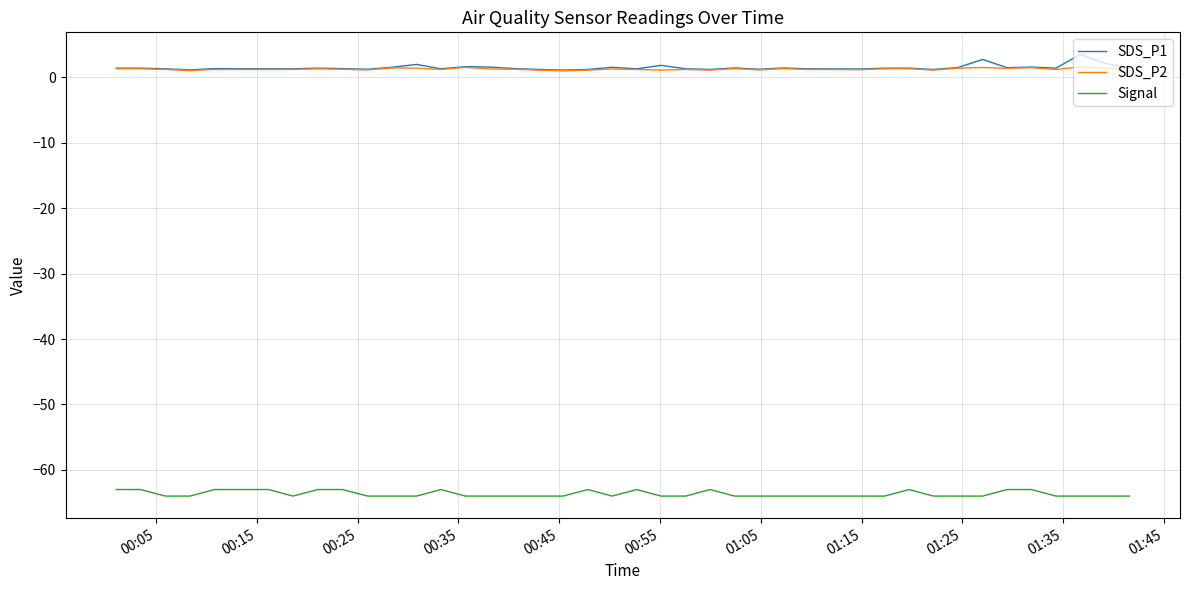

True or false: Signal and SDS_P1 intersect in this chart.

False